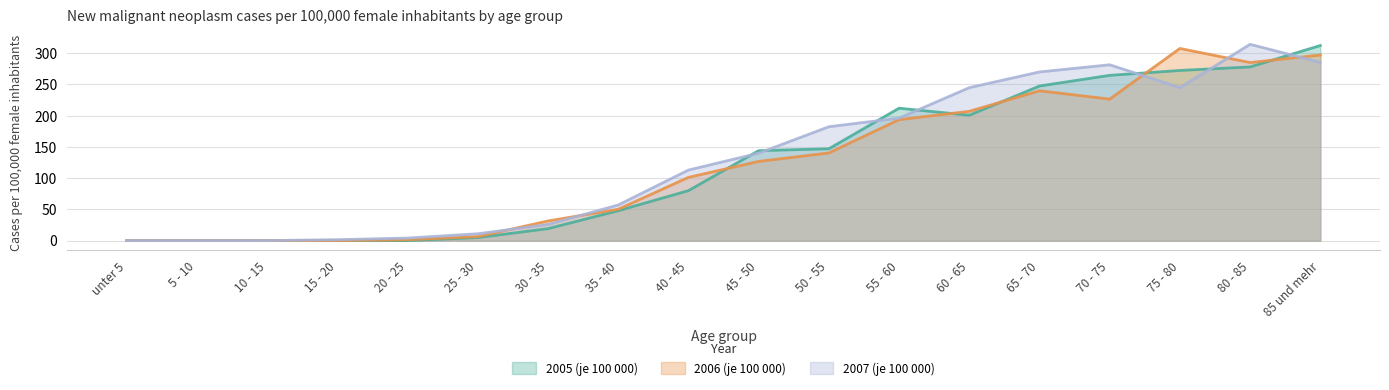

The value of 2005 (je 100 000) at 15 - 20 is 0.0. True or false?

True